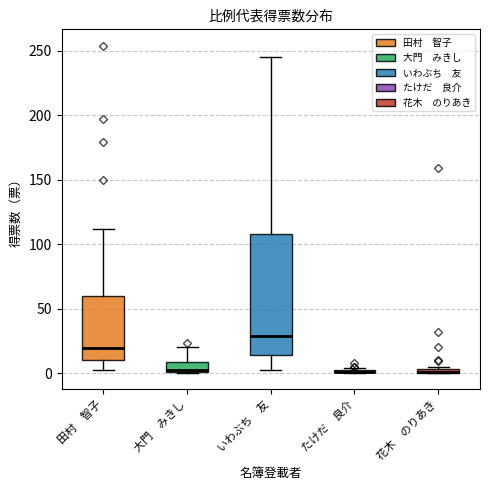

Comparing the boxes themselves (not the whiskers), which one is the tallest?

いわぶち 友